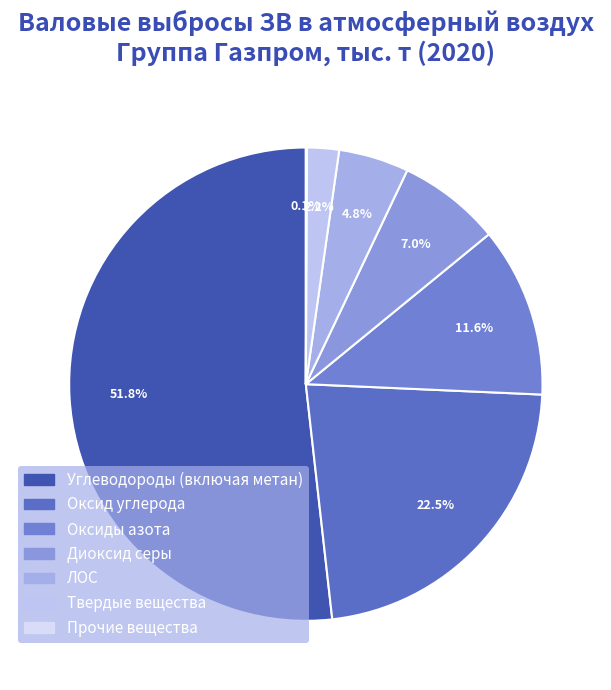

Does any single category account for the majority?

Yes